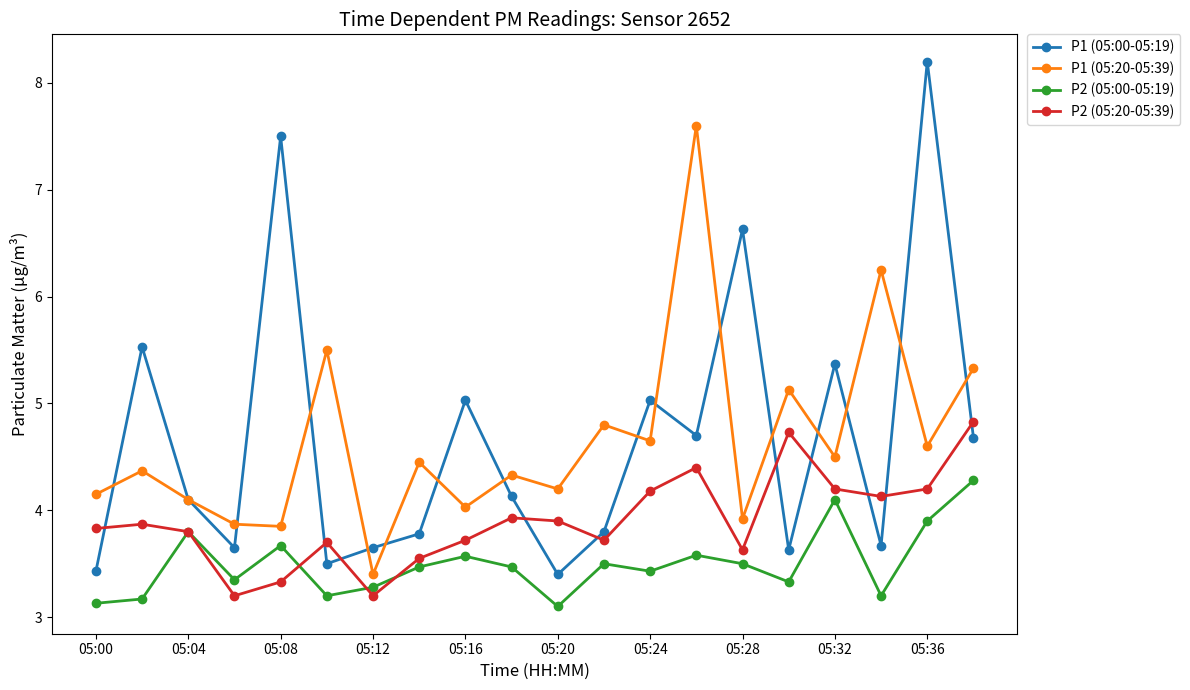

At how many categories does at least one series exceed 3?

20